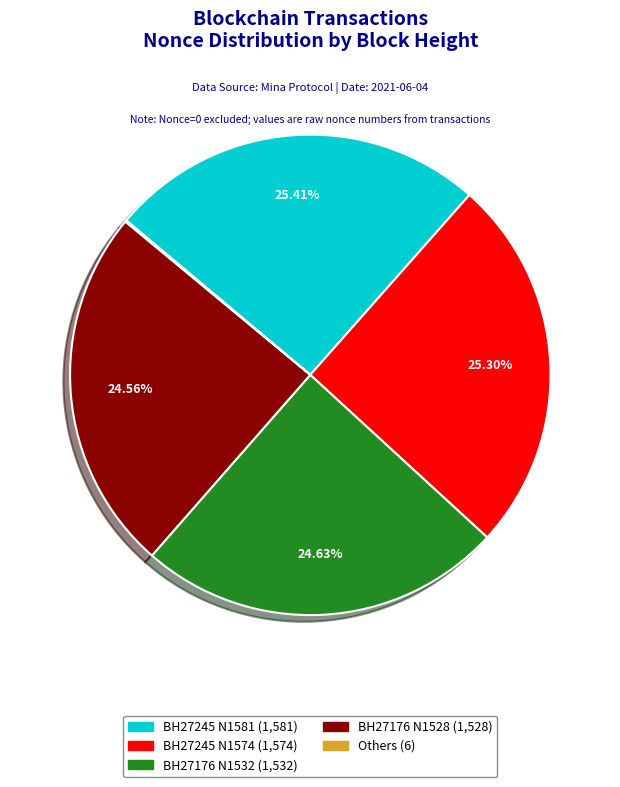

Between BH27176 N1532 (1,532) and BH27245 N1581 (1,581), which is larger?

BH27245 N1581 (1,581)